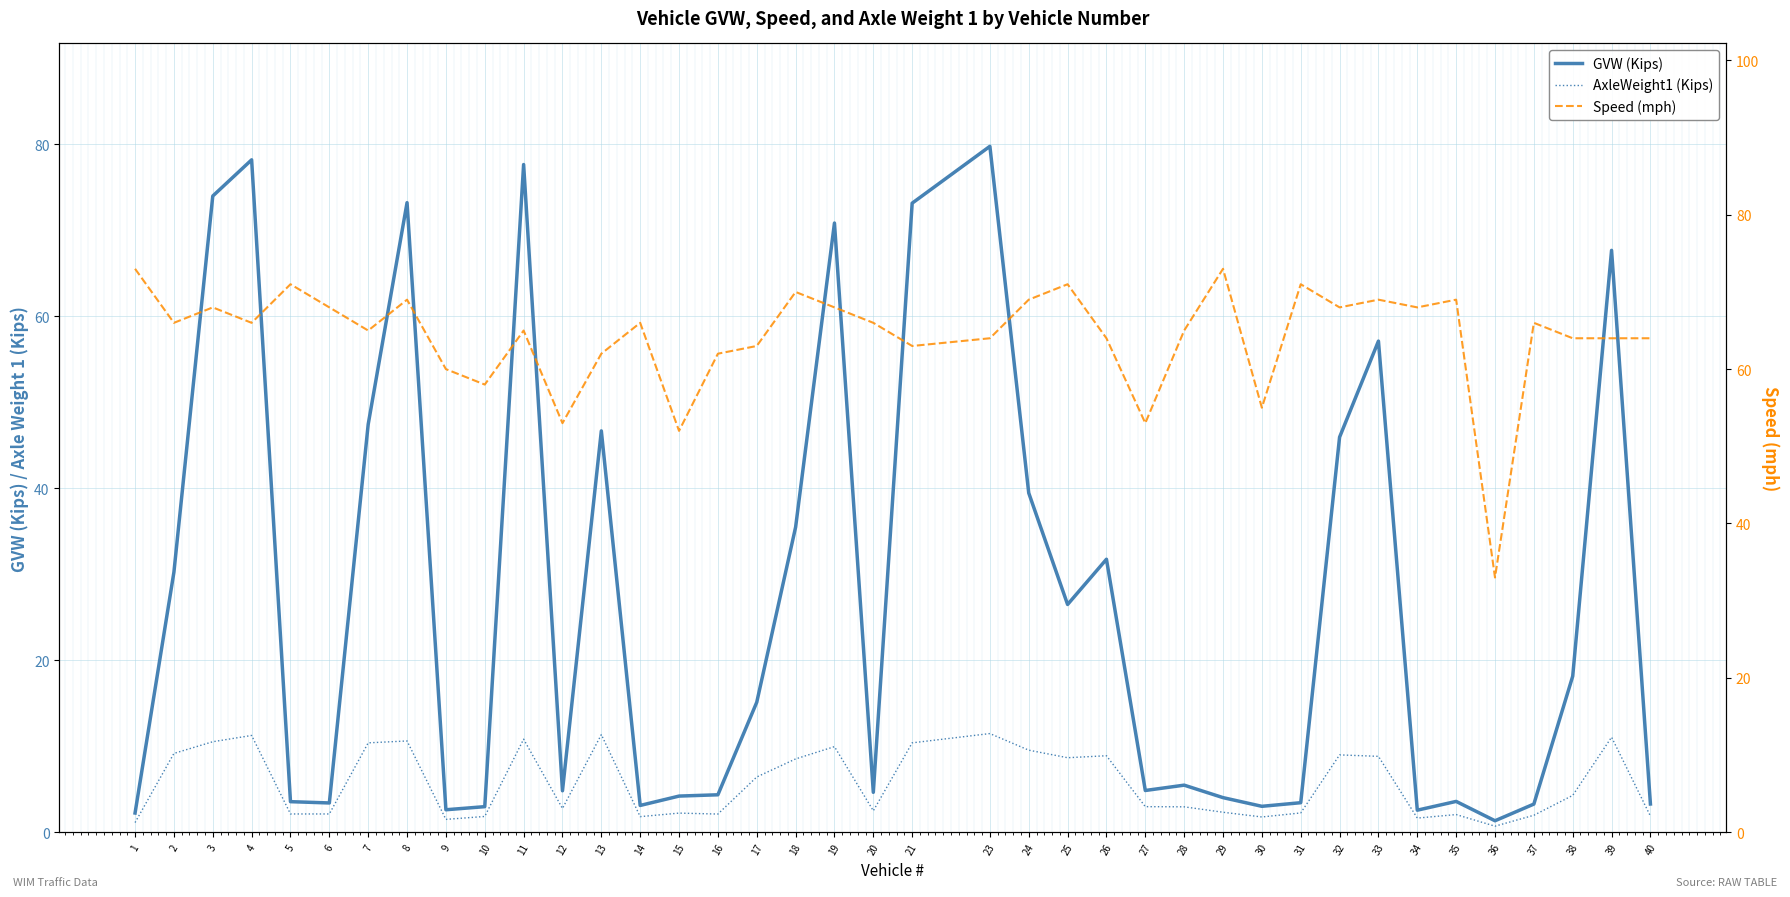

True or false: AxleWeight1 (Kips) and GVW (Kips) intersect in this chart.

False